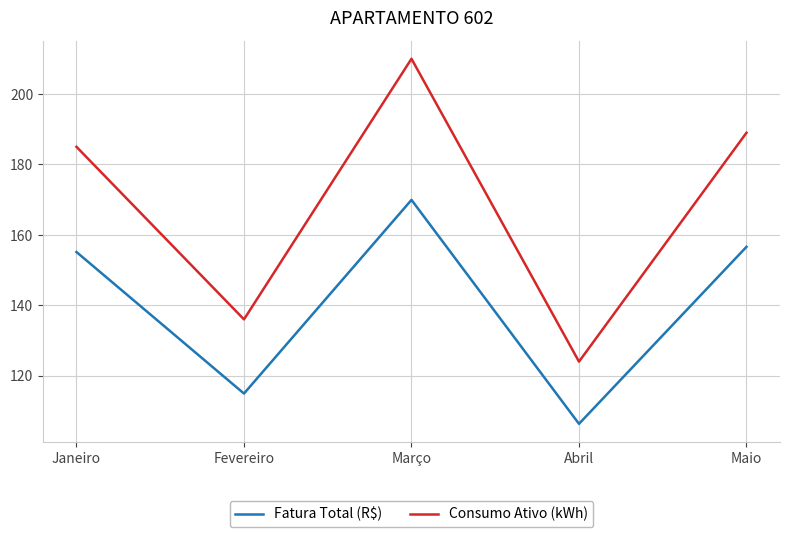

How many values in the Fatura Total (R$) series exceed 155?

3